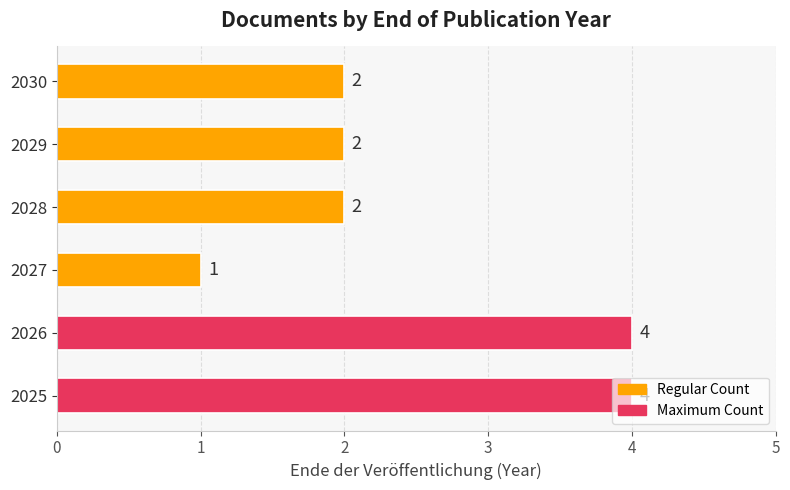

Which has a higher value, 2027 or 2028?

2028